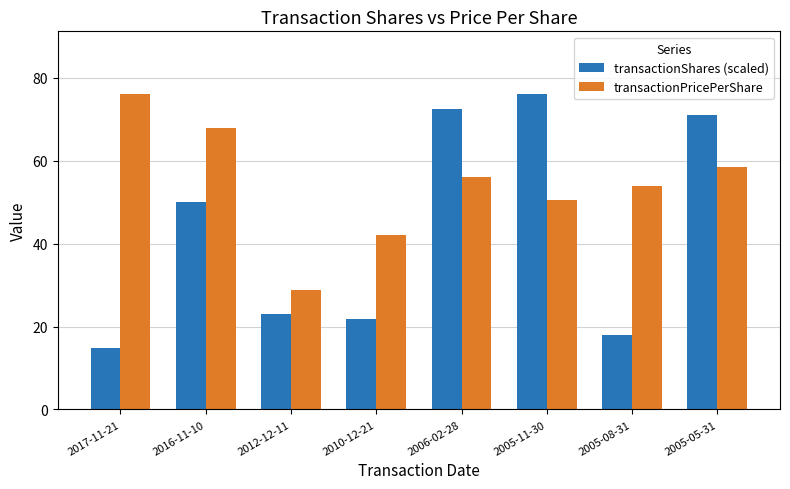

What position from the right is 2005-11-30?

3